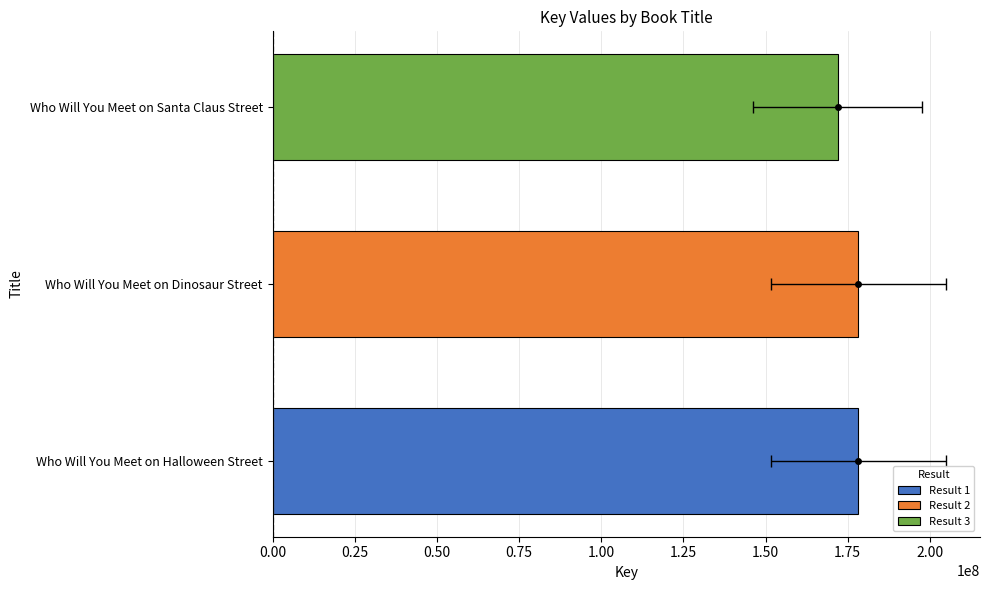

What is the sum of the values at Who Will You Meet on Dinosaur Street and Who Will You Meet on Santa Claus Street?

350174542